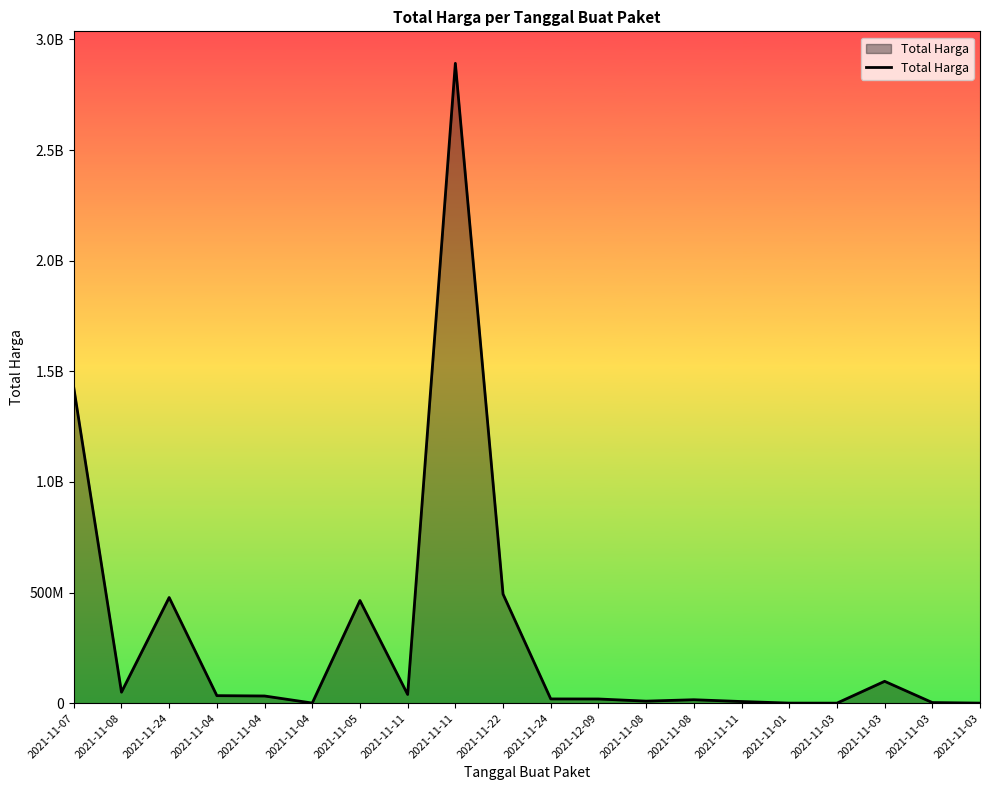

Is this an area chart (filled region under the line)?

Yes